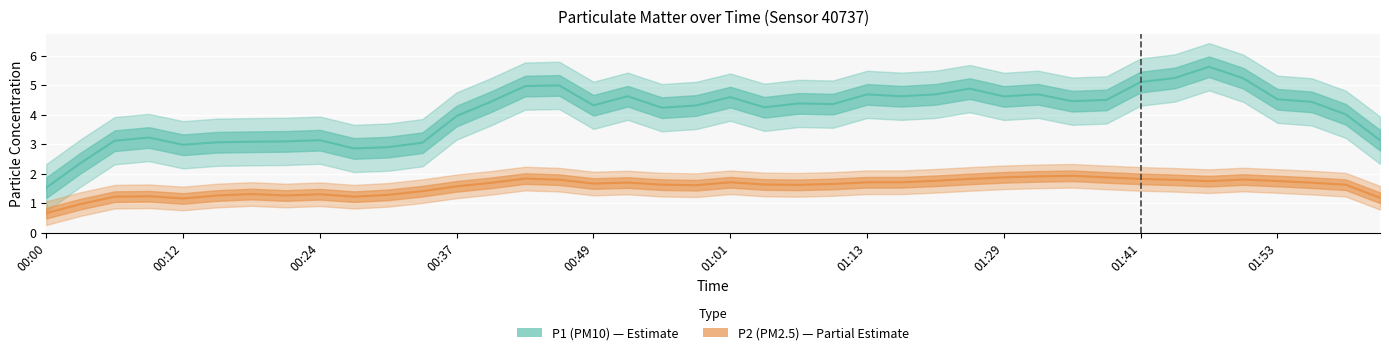

True or false: P1 (PM10) and P2 (PM2.5) intersect in this chart.

False